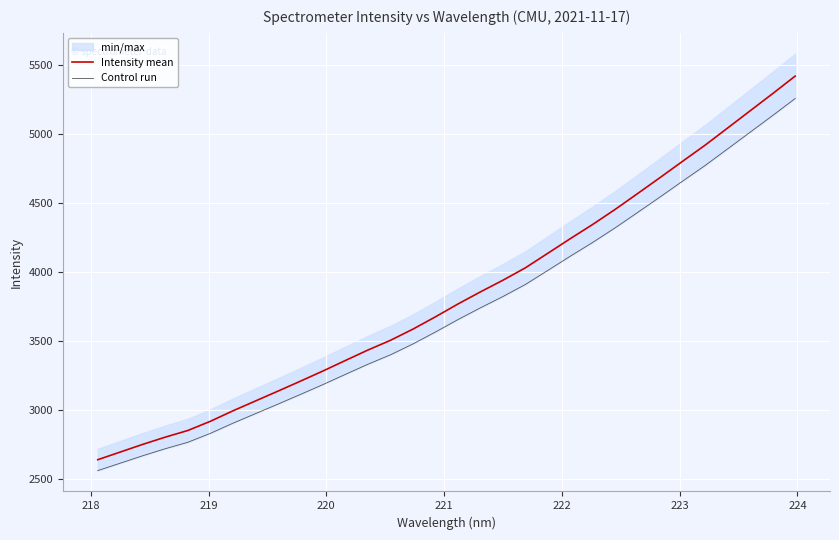

Which series has the widest spread of values?

Intensity mean